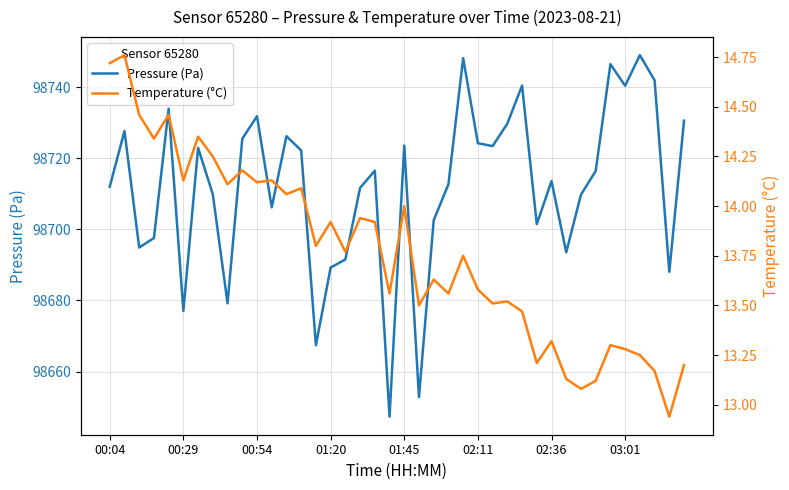

The Pressure (Pa) series shows 129269.3 at 02:11. True or false?

False